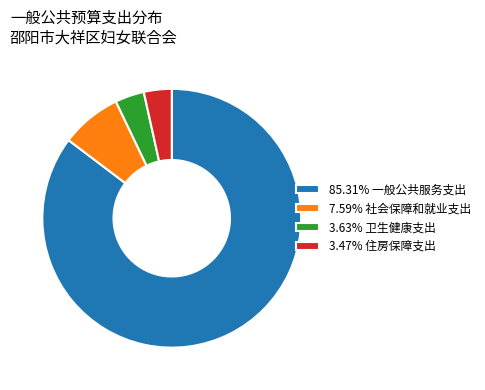

Approximately how many times larger is the value at 7.59% 社会保障和就业支出 compared to 3.63% 卫生健康支出?

2.1